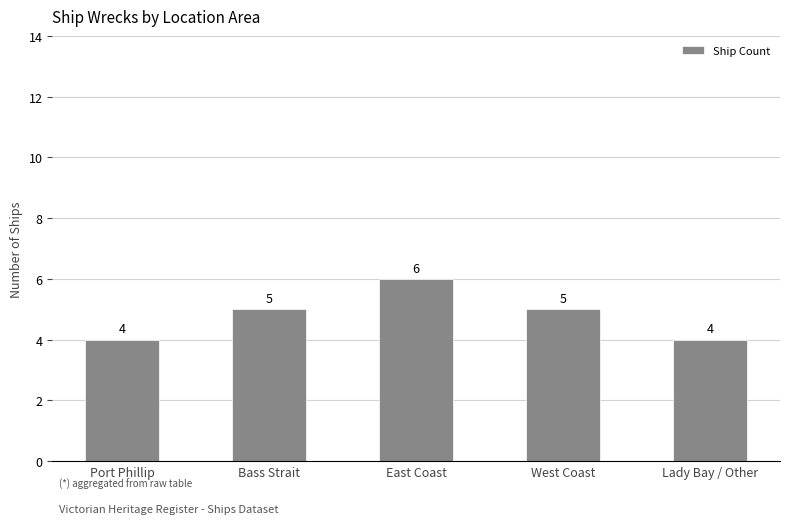

The value at Lady Bay / Other is 4. True or false?

True